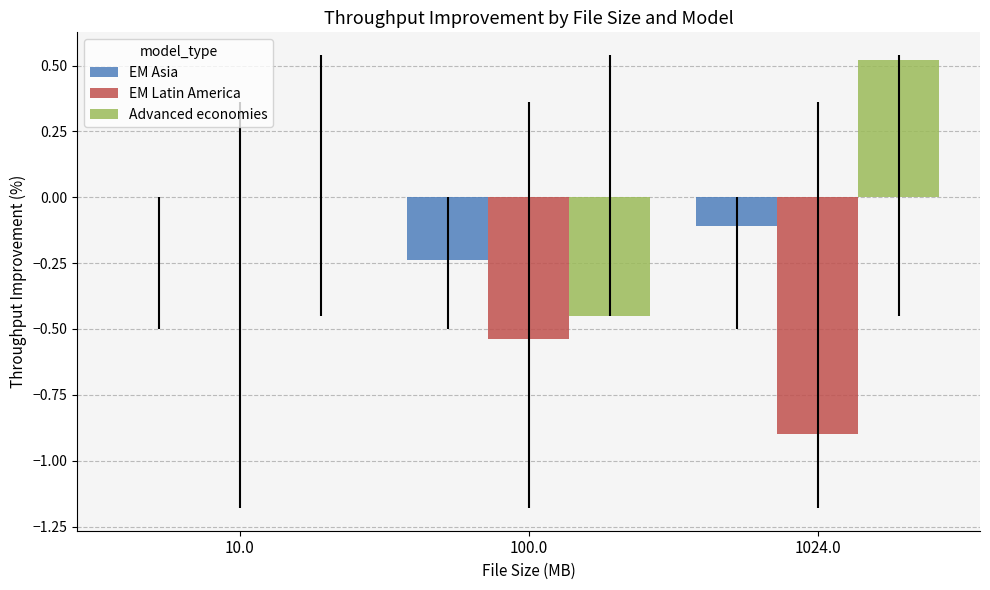

Which category has the highest value in the Advanced economies series?

1024.0